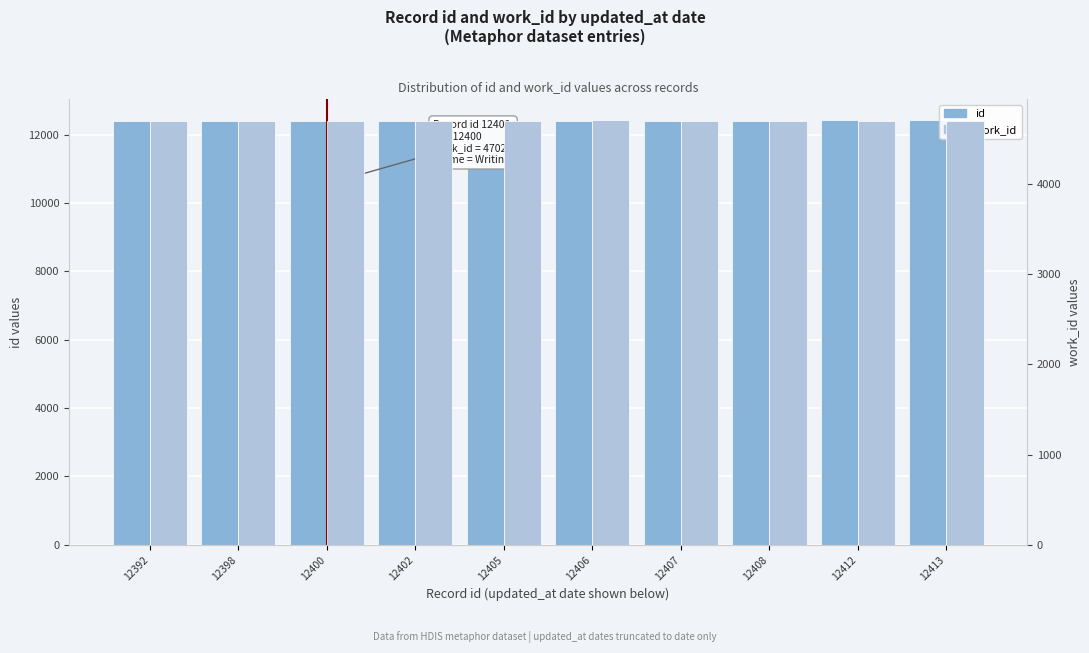

Is the value of id at 12407 greater than the value of work_id at 12407?

Yes